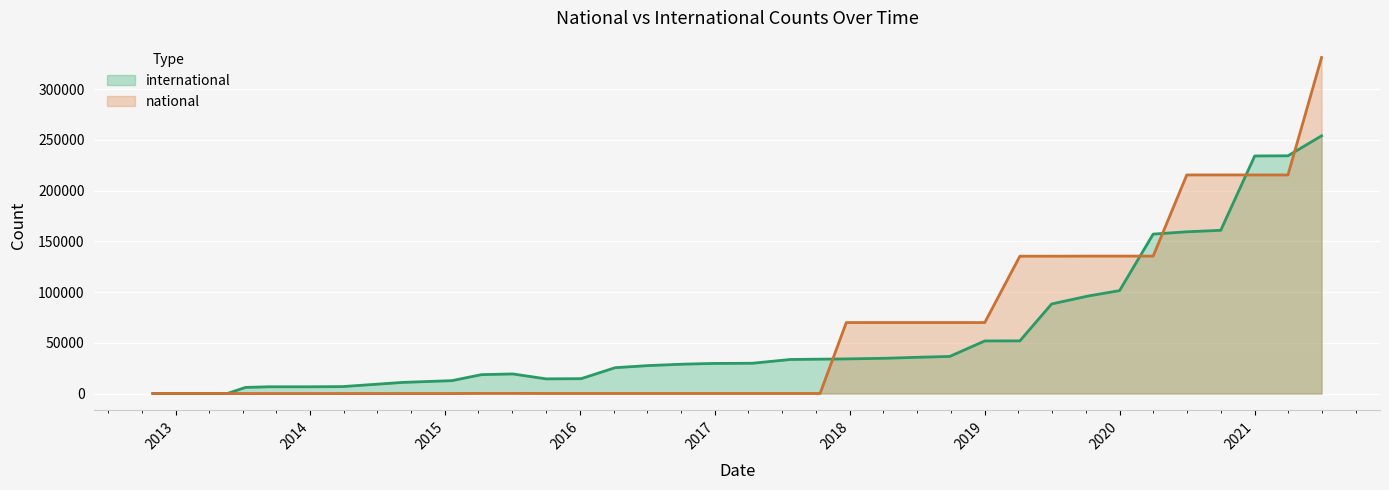

Where is the first local minimum for international?

2015-10-01